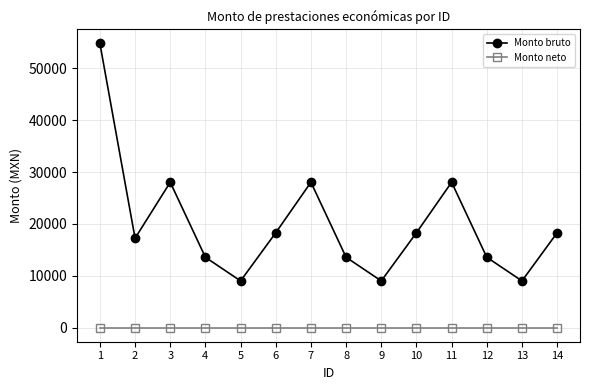

At 3, list the series in order from largest to smallest.

Monto bruto, Monto neto